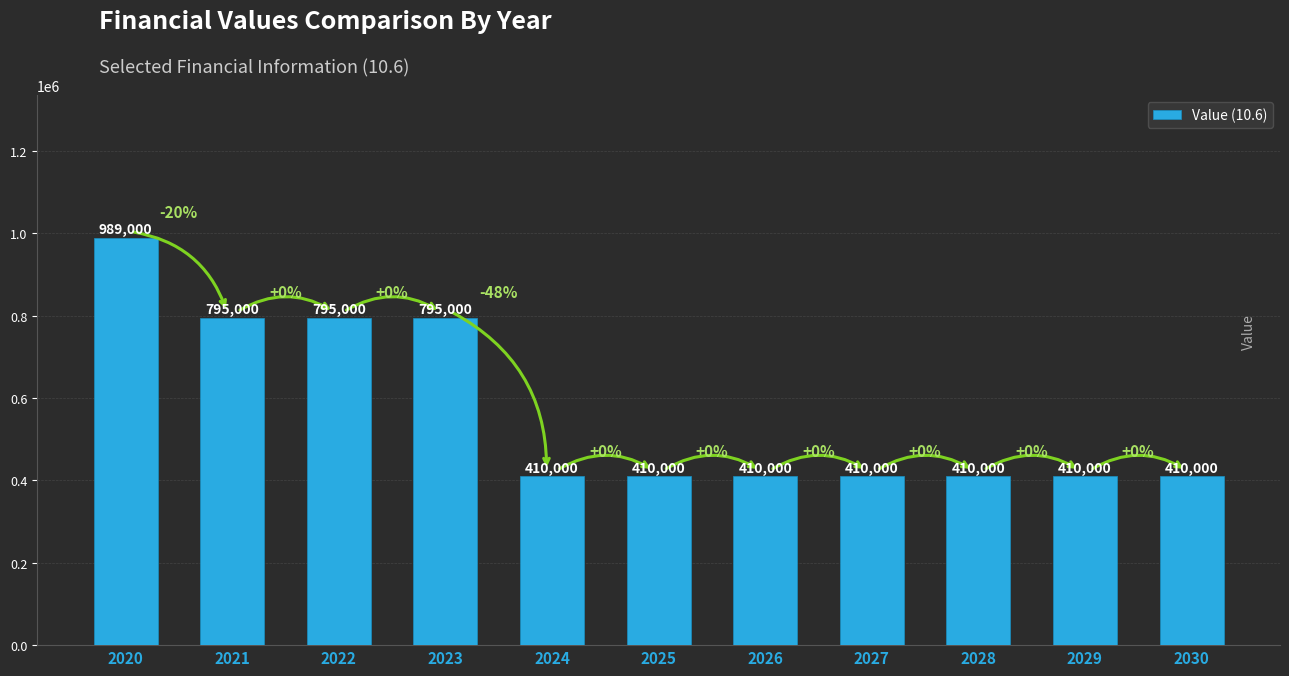

Reading left to right, transcribe all the data shown in this chart.

989000	795000	795000	795000	410000	410000	410000	410000	410000	410000	410000